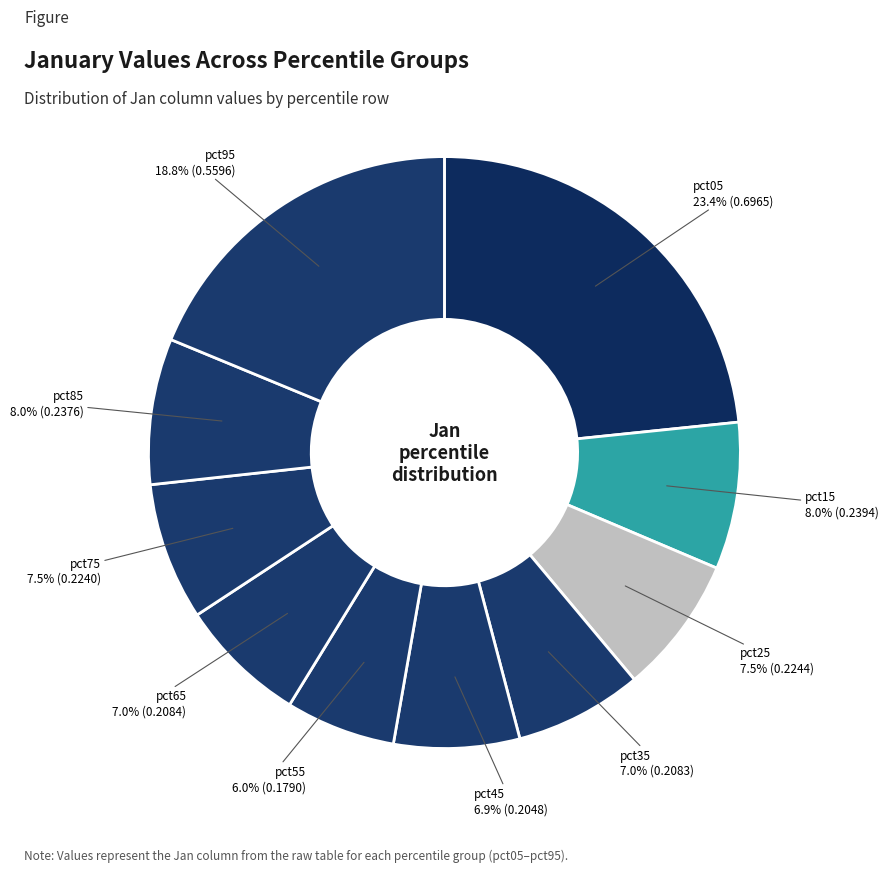

How many segments does this pie chart have?

10